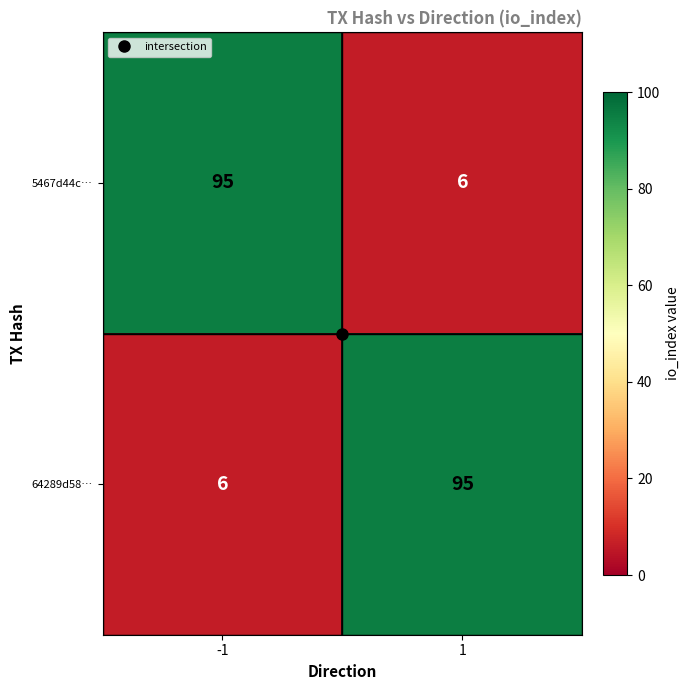

What is the total value across all series at 1?

101